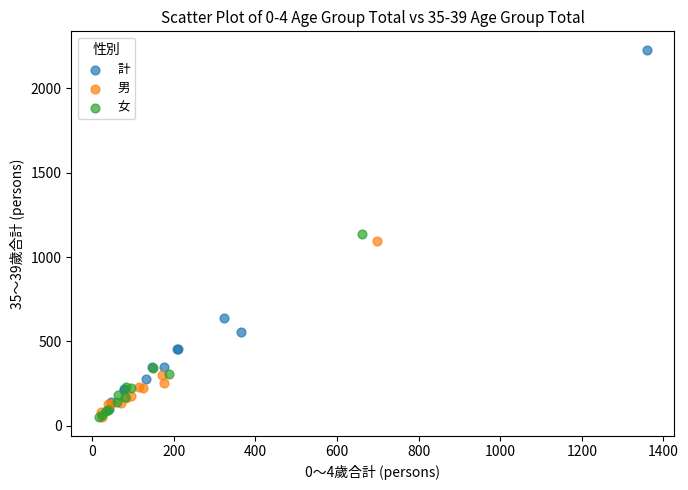

Which series has the largest Y range (max minus min)?

計